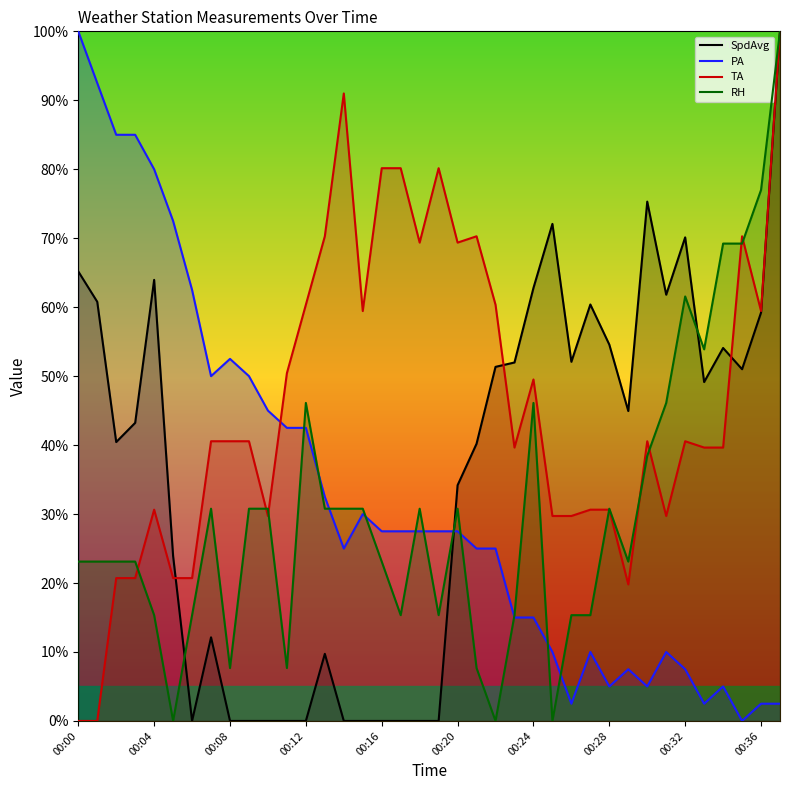

True or false: PA has a value of 27.5 at 00:20.

True